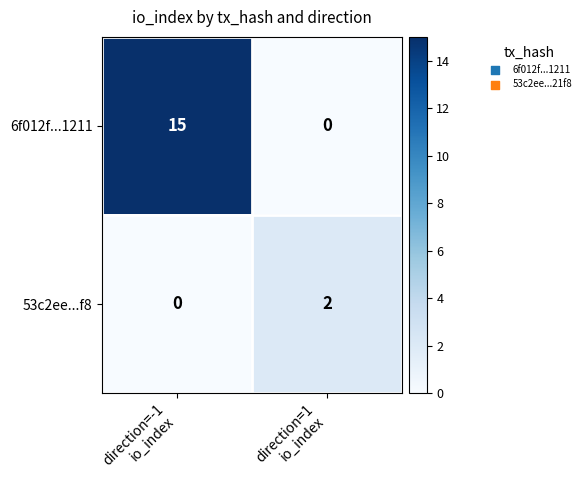

Which series changed the most between direction=-1
io_index and direction=1
io_index?

6f012f...1211